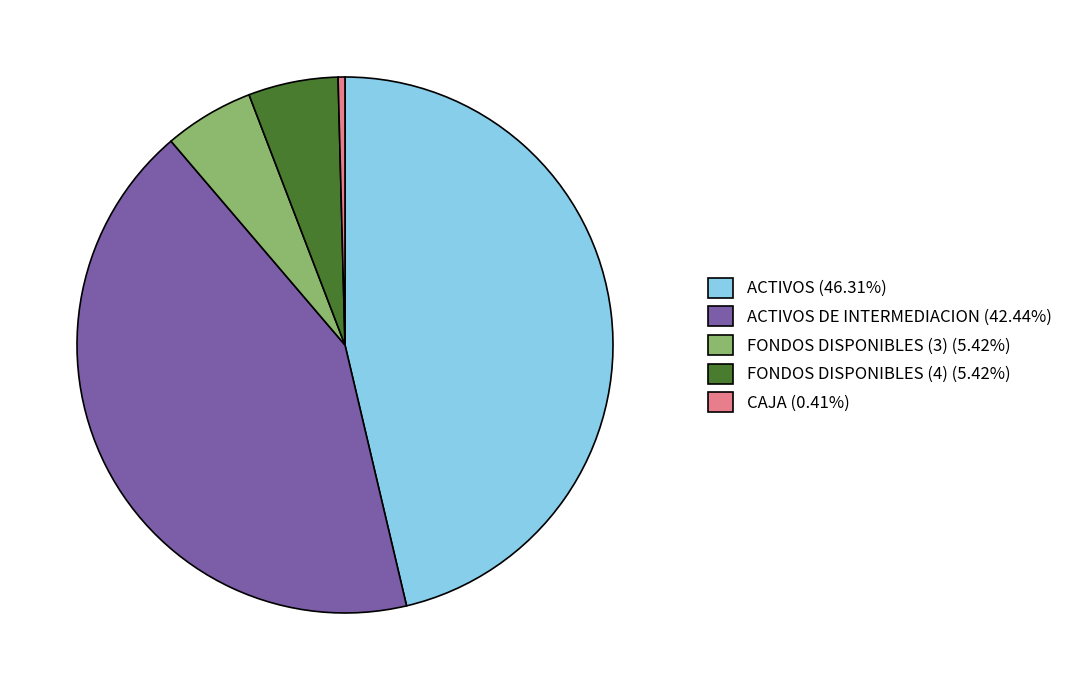

Does any single category account for the majority?

No